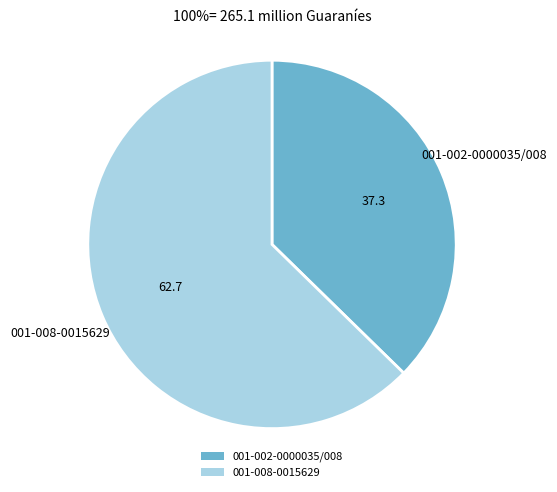

Which slice represents more than half of the pie?

001-008-0015629